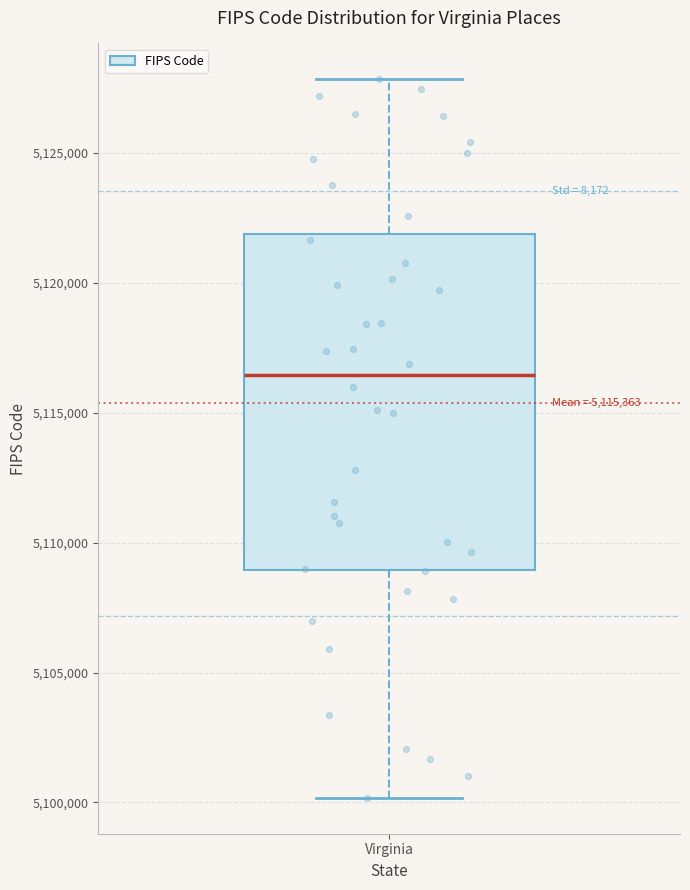

Where is the lower edge of the box for Virginia on the y-axis? The values are not printed on the chart, so give them approximately, as read against the axis.

5109000